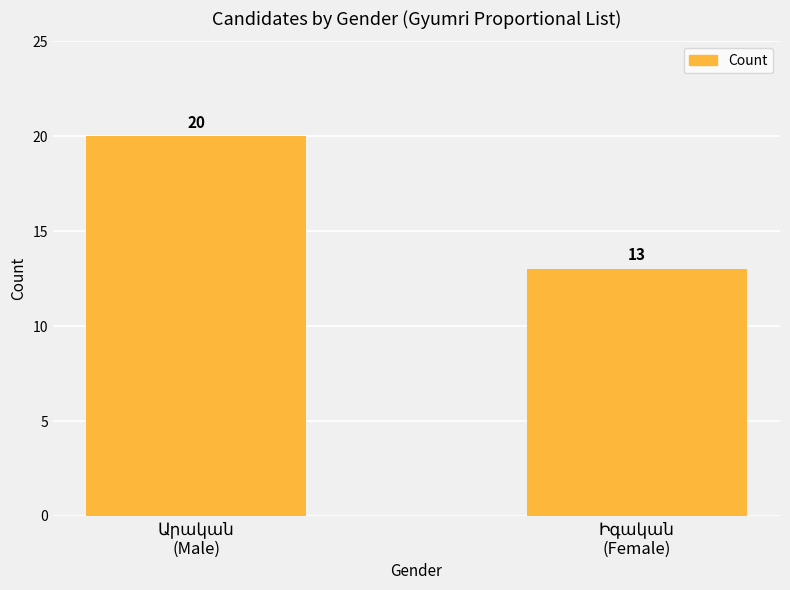

What is the value of the 2nd bar from the left?

13